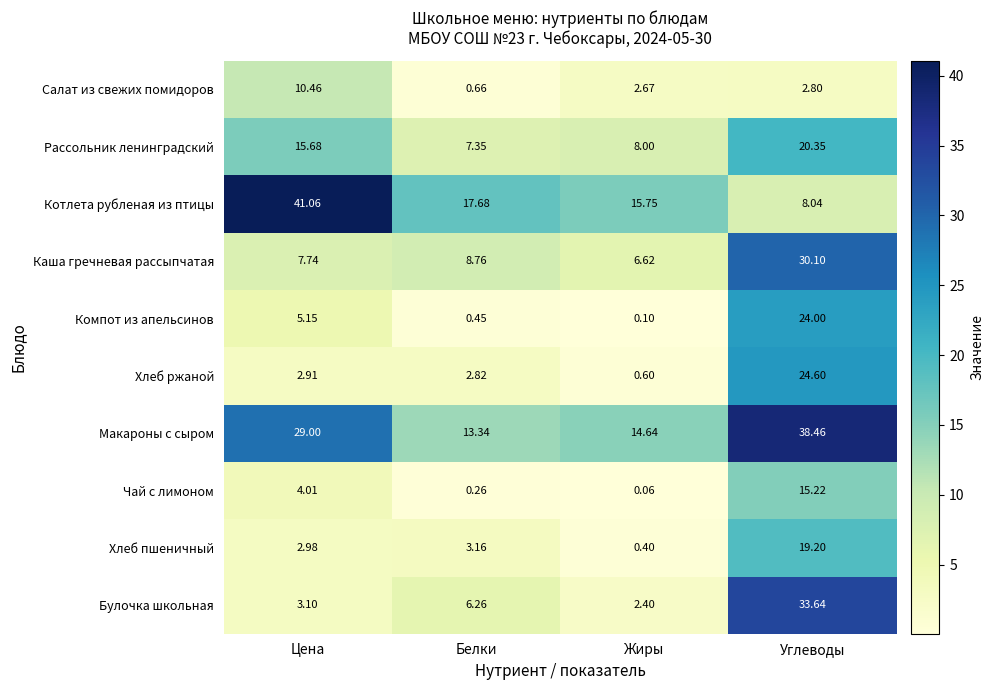

At which label does Рассольник ленинградский reach its peak?

Углеводы